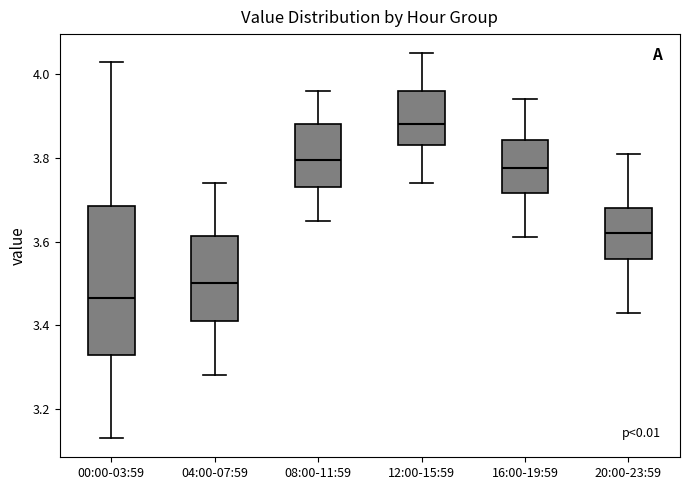

Where does the median line of the box for 12:00-15:59 sit on the y-axis? The values are not printed on the chart, so give them approximately, as read against the axis.

3.88